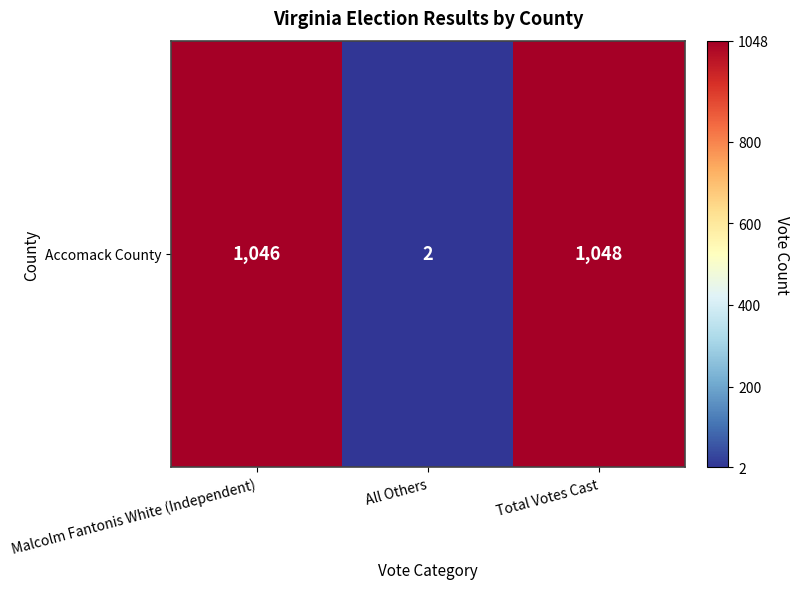

What is the difference between the maximum and minimum values?

1046